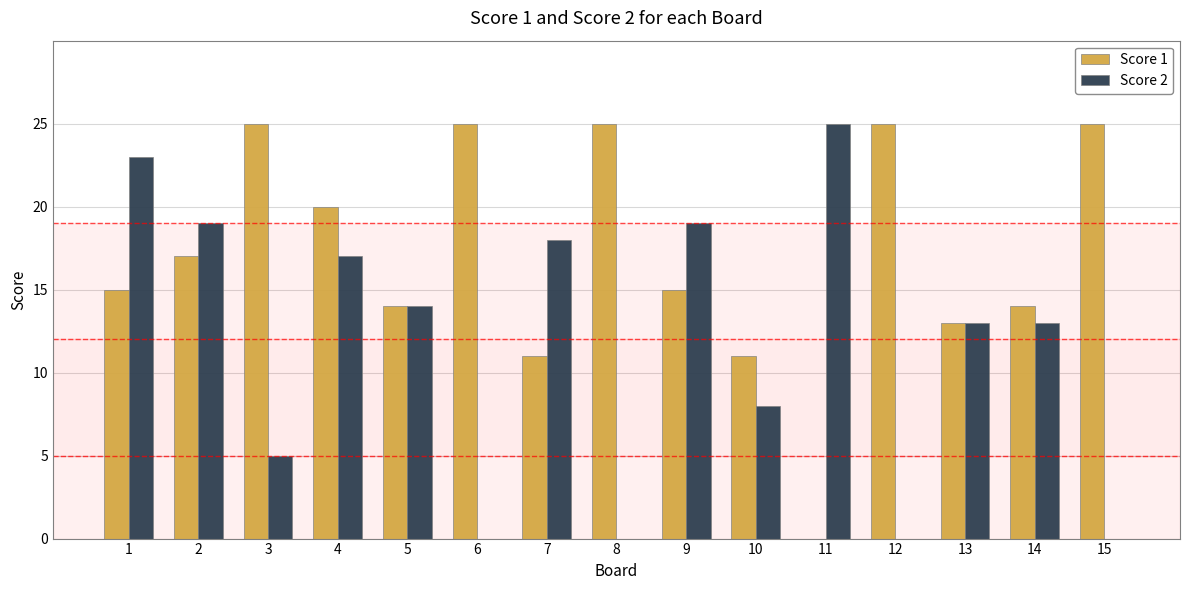

Count the number of categories in the chart.

15